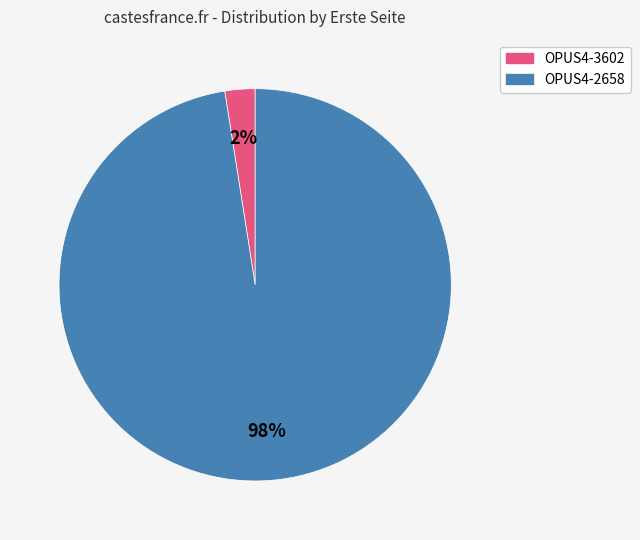

Rank the categories by value from highest to lowest.

OPUS4-2658, OPUS4-3602